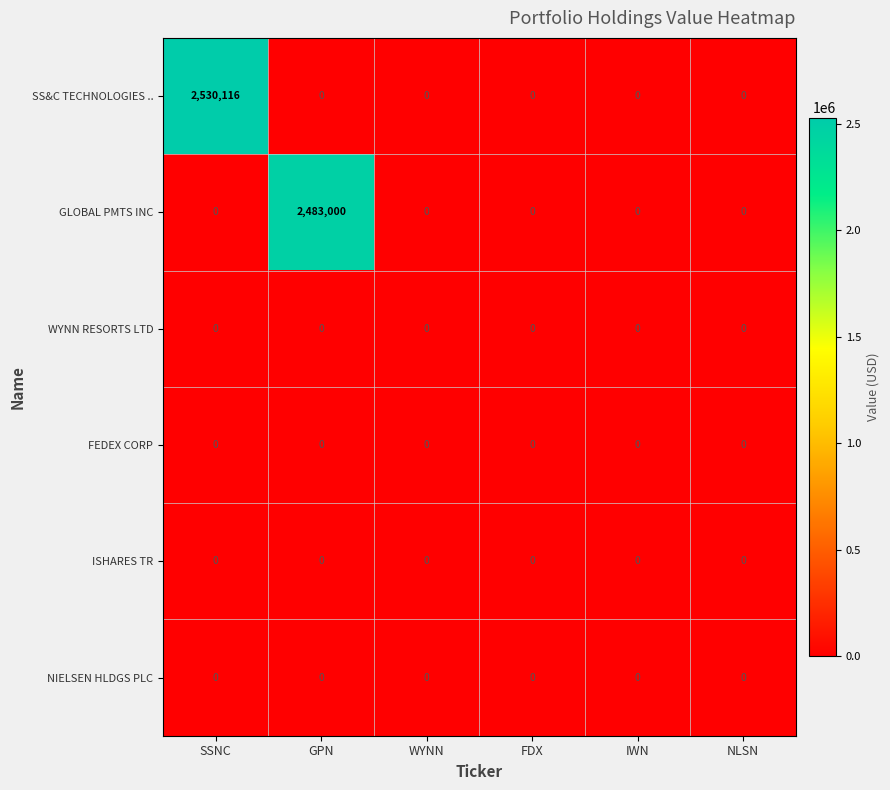

The SS&C TECHNOLOGIES .. series shows 1393988 at SSNC. True or false?

False